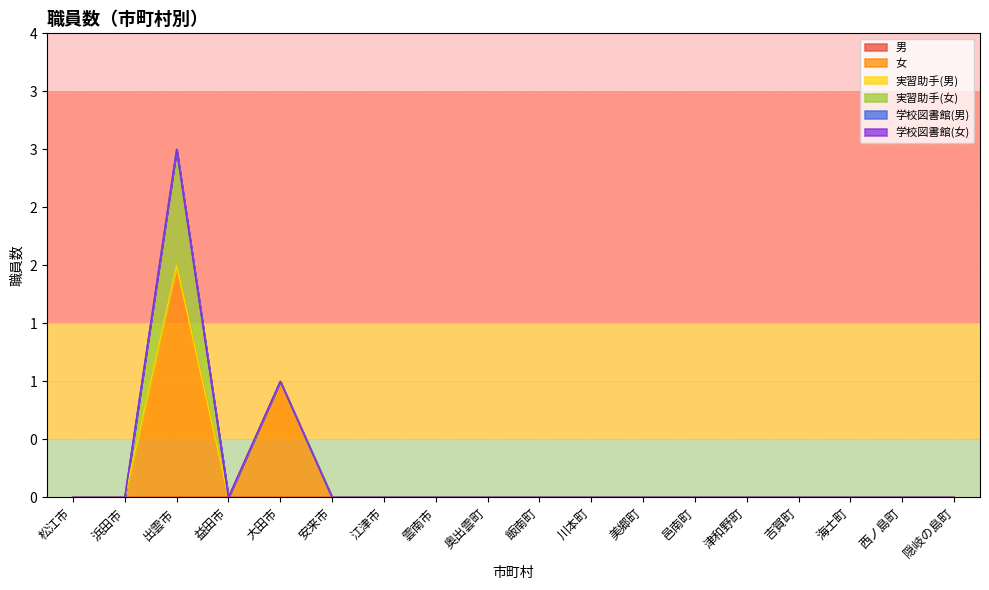

List the series in order of their peak value, highest first.

女, 実習助手(女), 男, 実習助手(男), 学校図書館(男), 学校図書館(女)